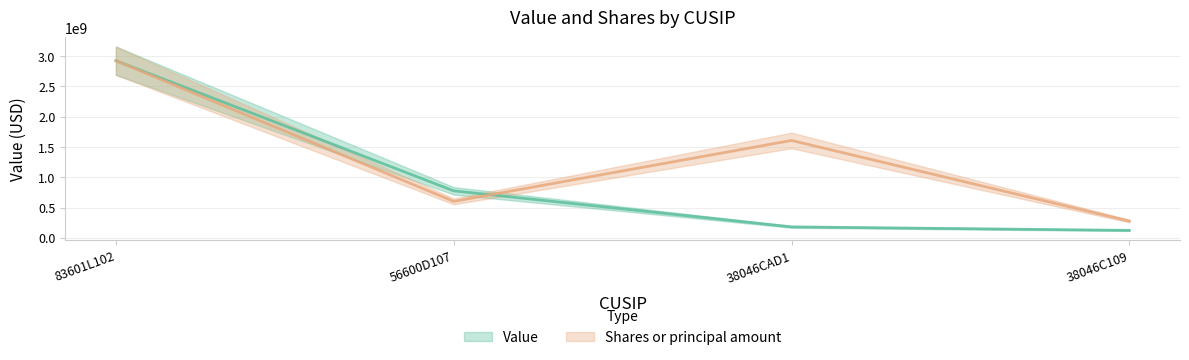

What is the approximate value of Shares or principal amount at 38046C109?

275658539.3